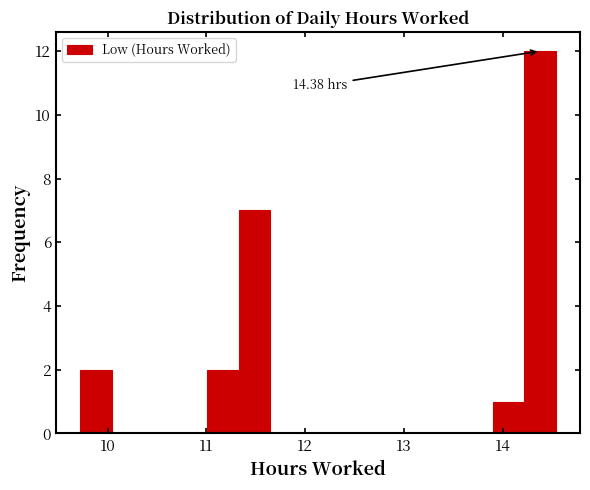

Around what value on the x-axis is the tallest bar? Give the approximate position of its centre, as read against the axis.

14.4